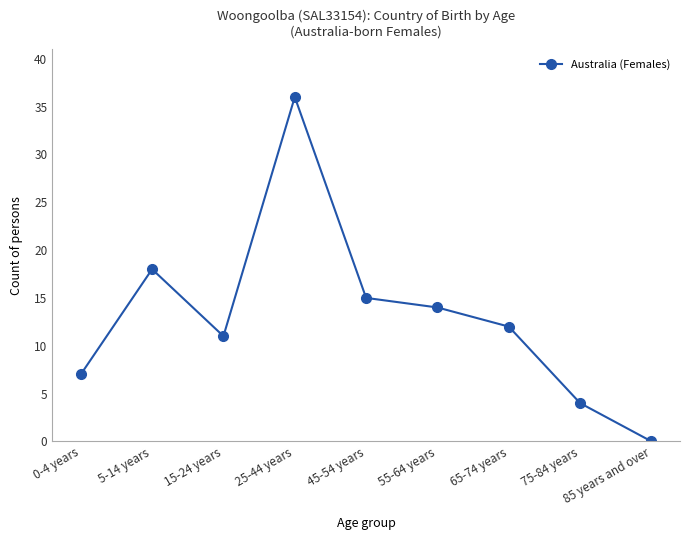

What is the ratio of the value at 15-24 years to the value at 55-64 years?

0.8